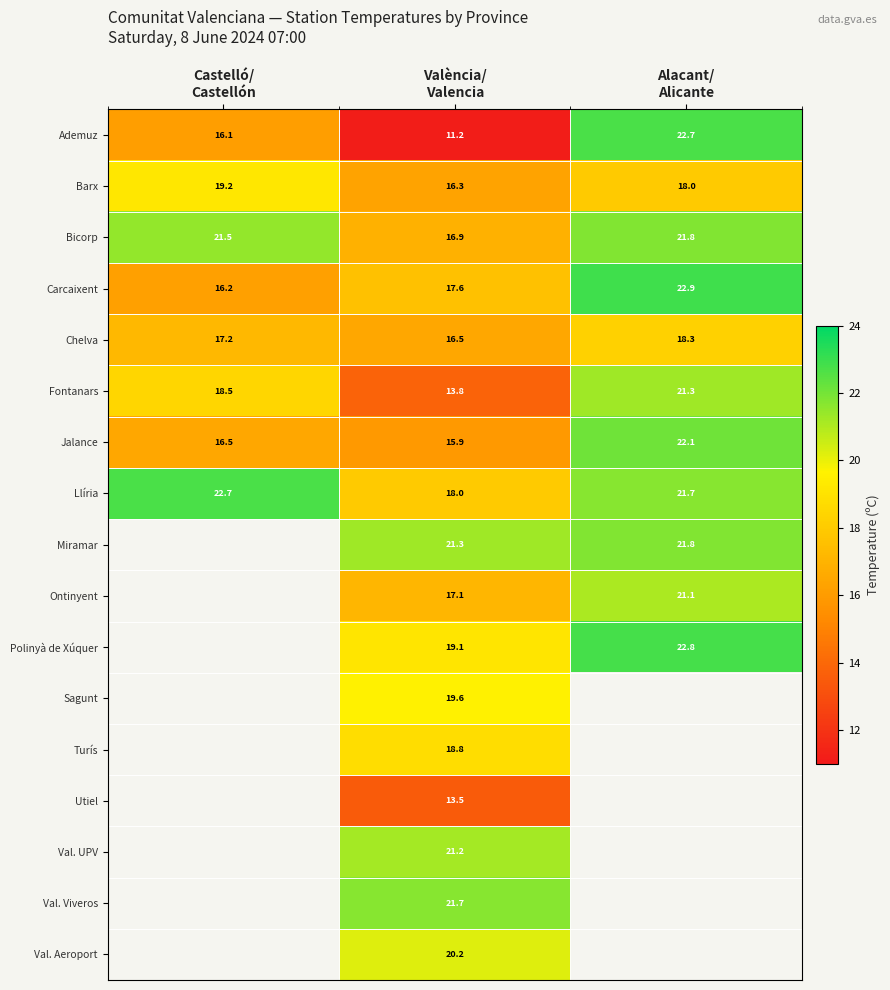

What is the sum of all Llíria values?

62.4